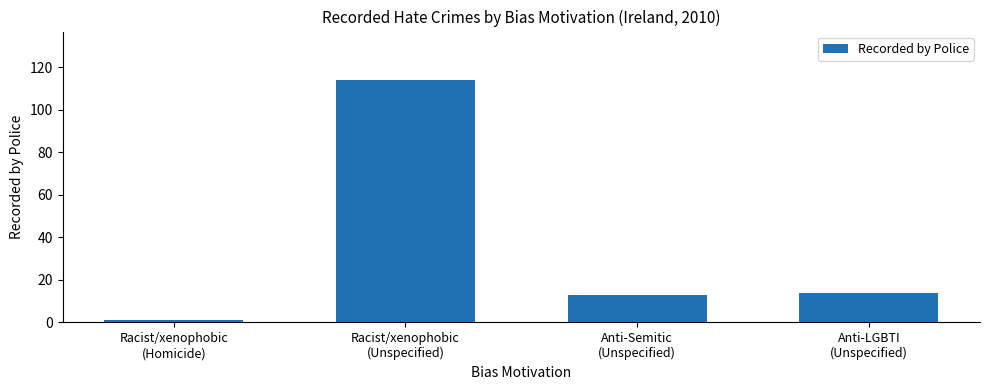

What is the smallest value displayed?

1